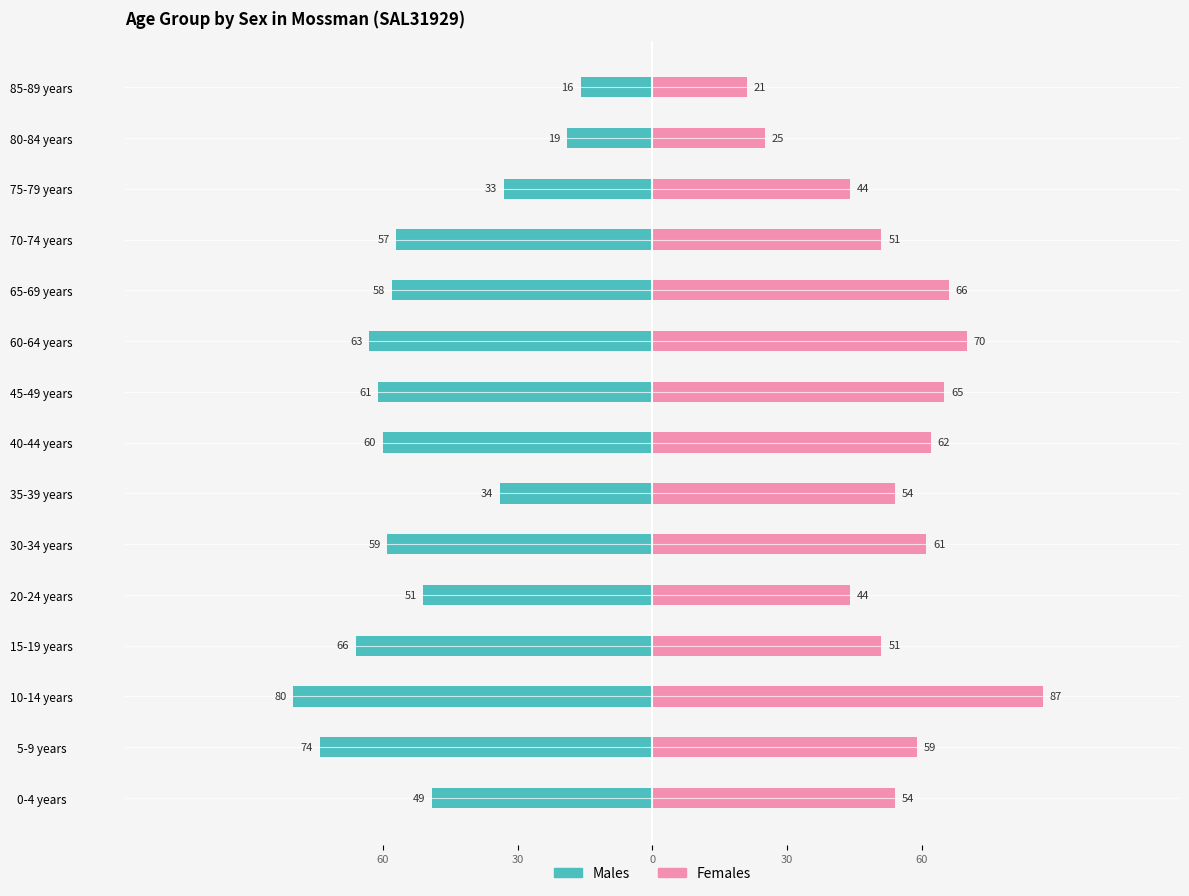

List the series in order of their overall mean, highest first.

Females, Males